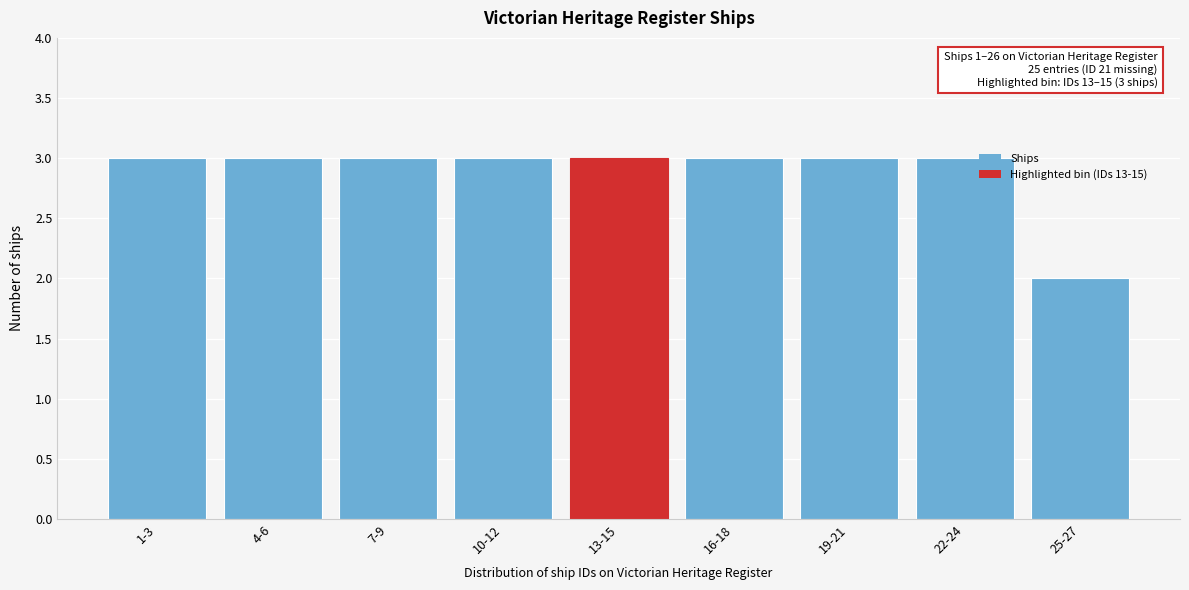

Reading right to left, transcribe all the data shown in this chart.

25-27=2	22-24=3	19-21=3	16-18=3	13-15=3	10-12=3	7-9=3	4-6=3	1-3=3